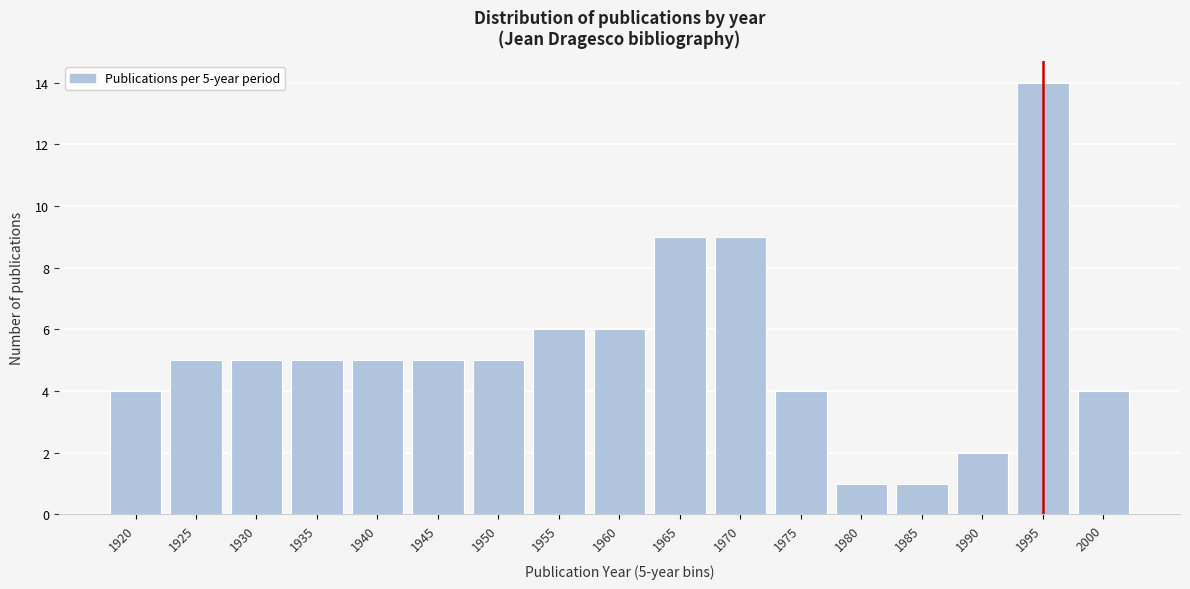

Reading left to right, extract all data points from this chart.

4	5	5	5	5	5	5	6	6	9	9	4	1	1	2	14	4